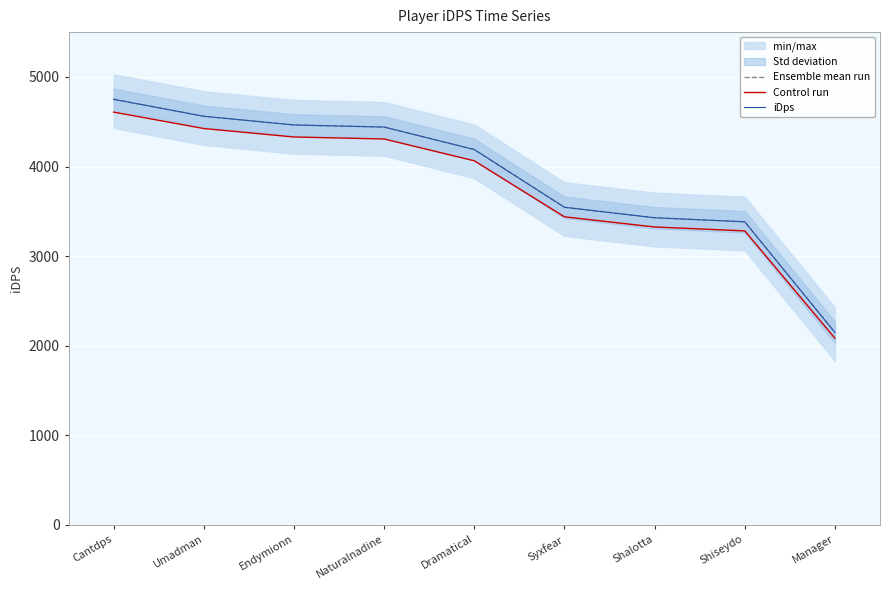

Reading right to left, list all the values displayed in this chart.

Ensemble mean run: Manager=2148.0	Shiseydo=3383.1	Shalotta=3428.1	Syxfear=3545.0	Dramatical=4189.5	Naturalnadine=4440.3	Endymionn=4463.6	Umadman=4560.7	Cantdps=4749.9
Control run: Manager=2083.6	Shiseydo=3281.6	Shalotta=3325.3	Syxfear=3438.7	Dramatical=4063.8	Naturalnadine=4307.1	Endymionn=4329.7	Umadman=4423.9	Cantdps=4607.4
iDps: Manager=2148.0	Shiseydo=3383.1	Shalotta=3428.1	Syxfear=3545.0	Dramatical=4189.5	Naturalnadine=4440.3	Endymionn=4463.6	Umadman=4560.7	Cantdps=4749.9